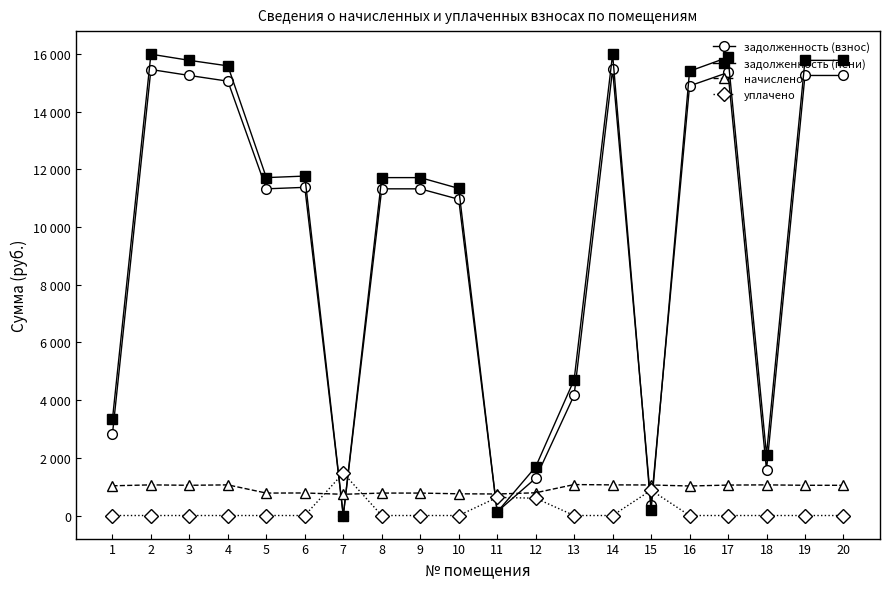

Does the chart have visible grid lines?

No